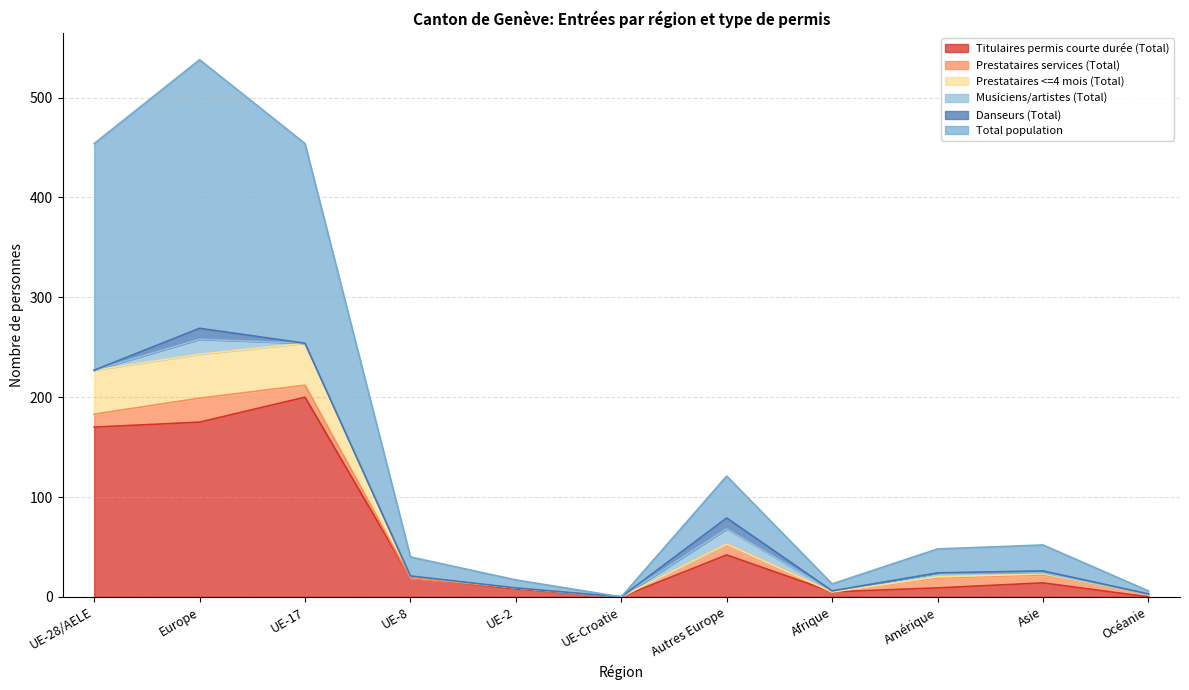

What is the difference between the Total population values at UE-8 and UE-17?

414